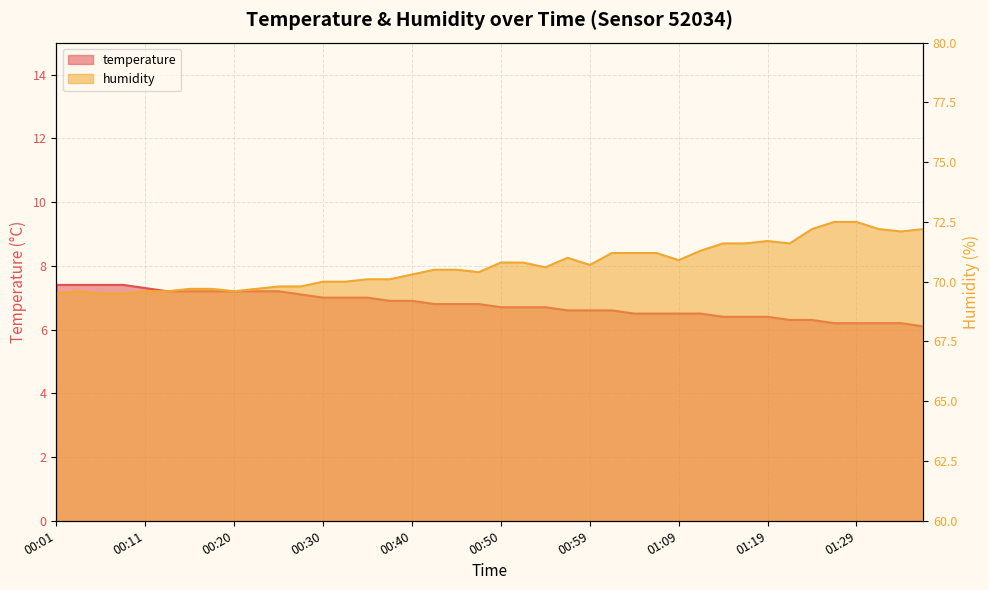

What is the label of the 13th point from the right?

01:07